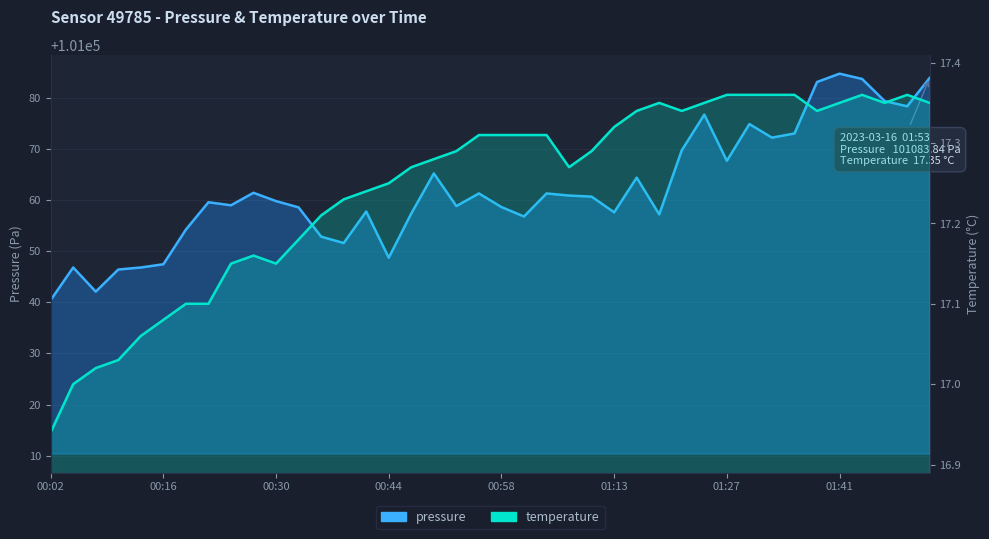

How many lines are shown in the chart?

2